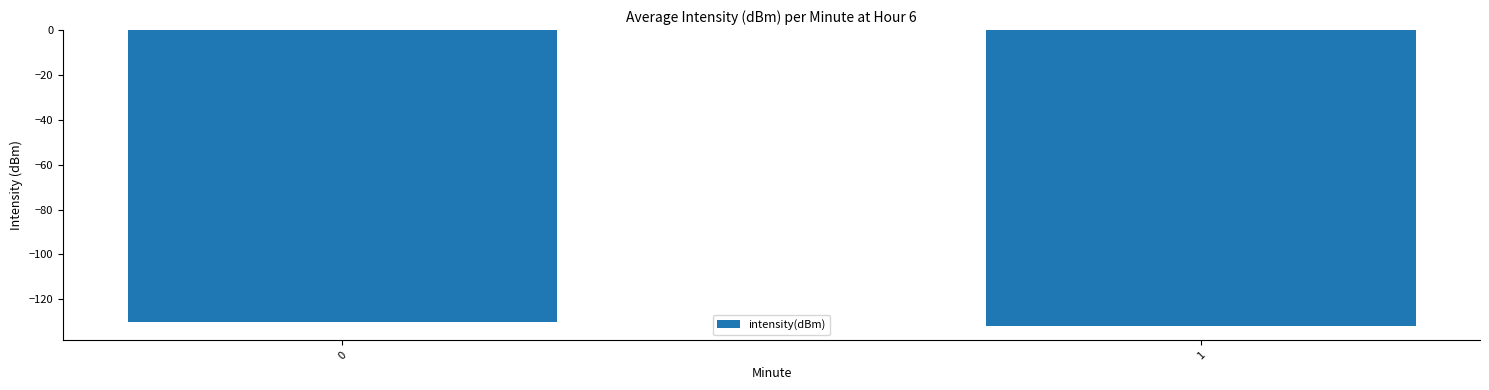

What is the value of the 1st bar from the left?

-130.3